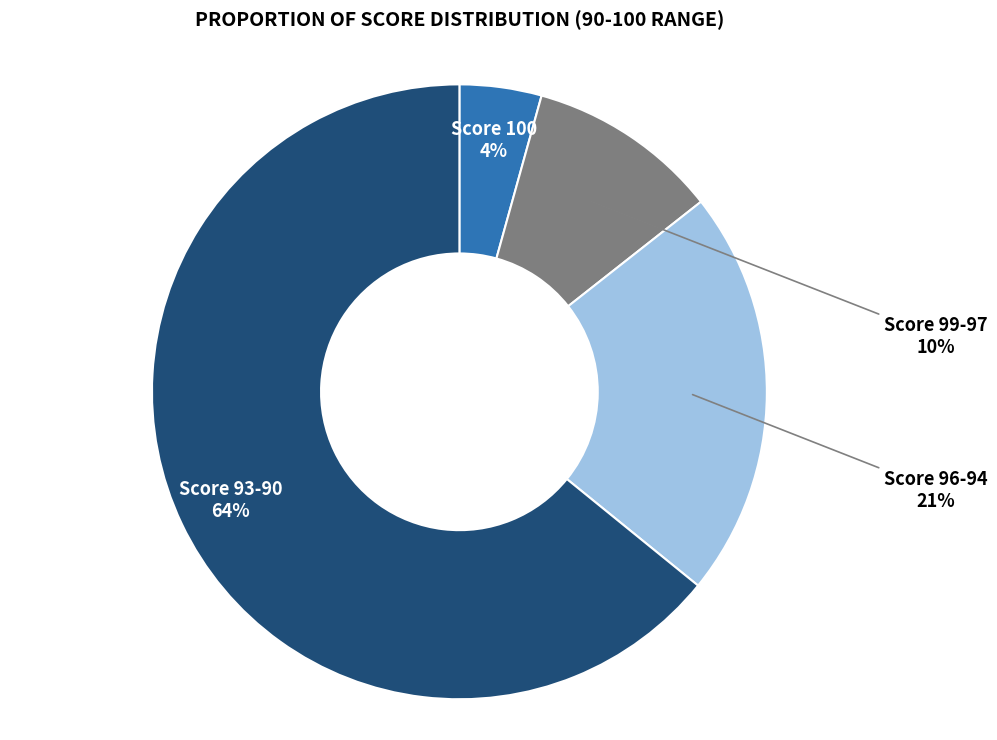

Does any single category account for the majority?

Yes